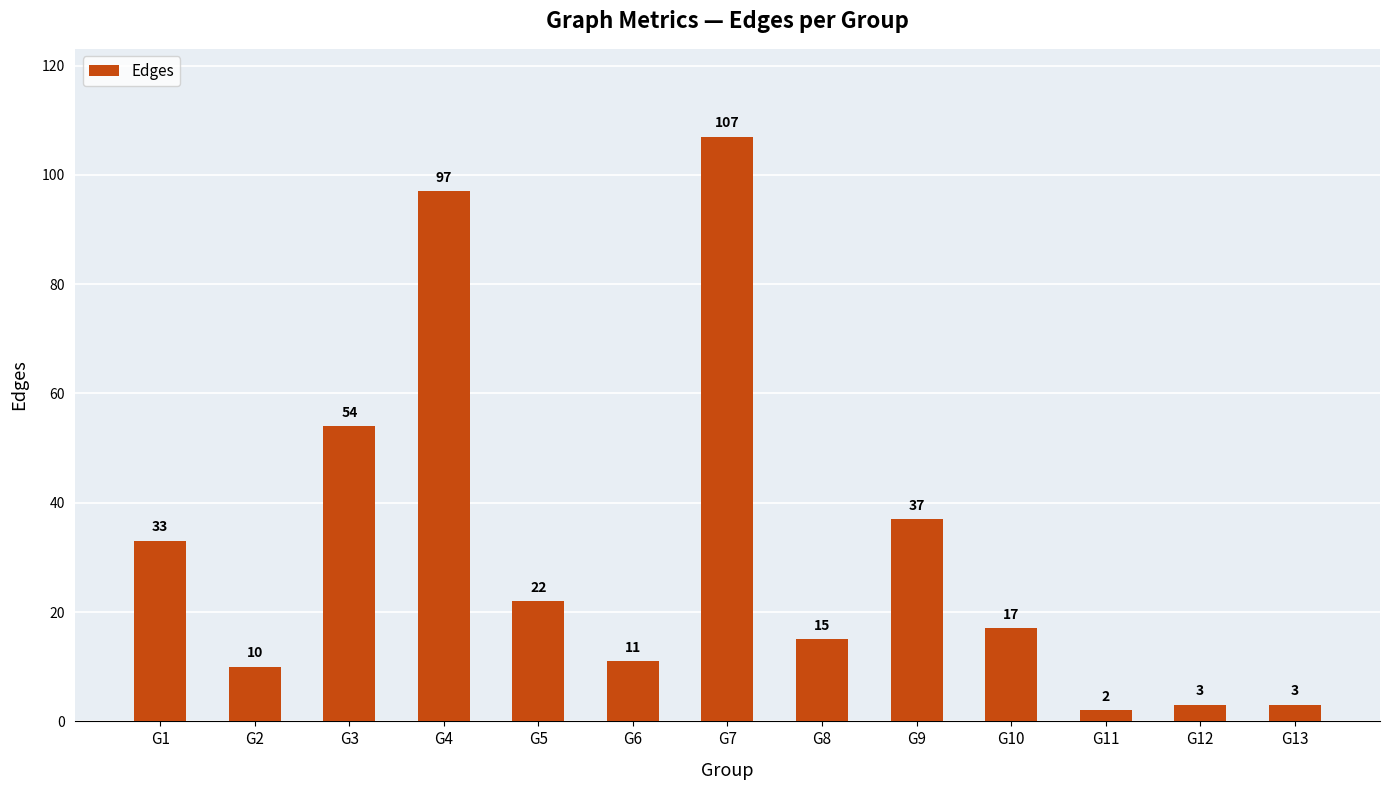

The value at G8 is 15. True or false?

True